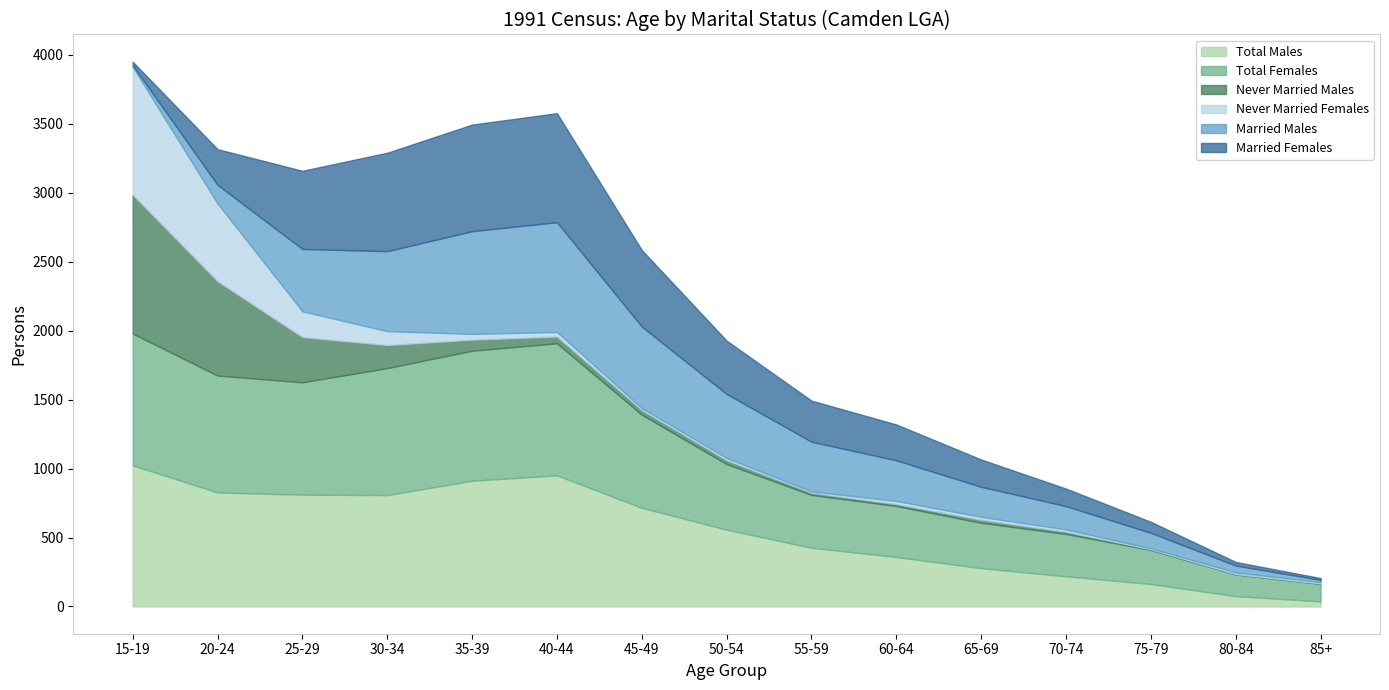

The Never Married Females series shows 10 at 85+. True or false?

True